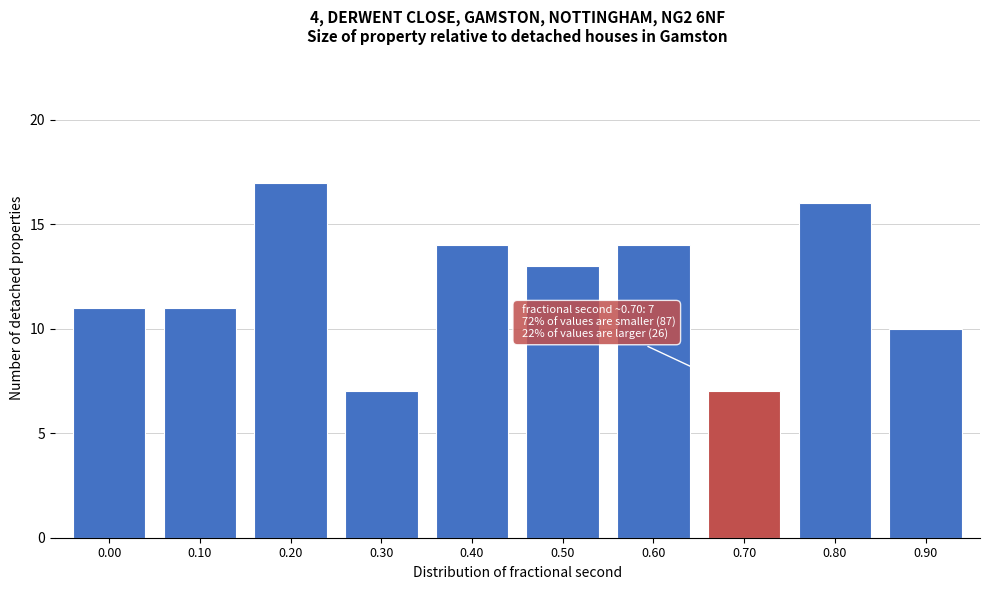

Reading left to right, extract all data points from this chart.

11	11	17	7	14	13	14	7	16	10